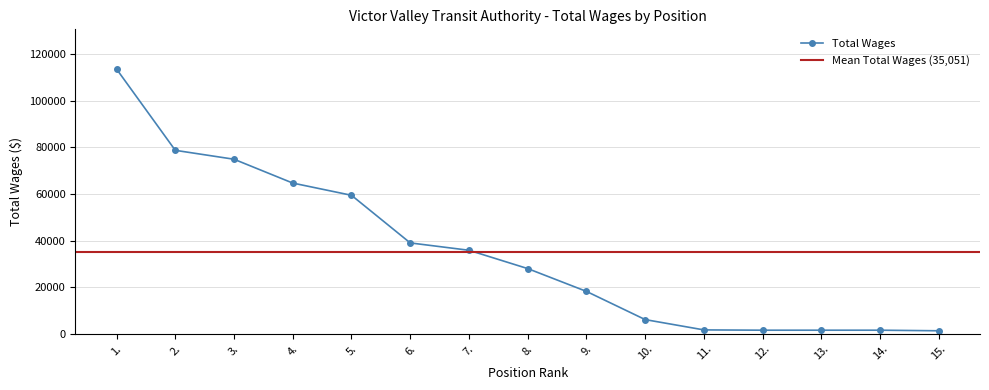

At which label does the data first exceed 27956?

1.